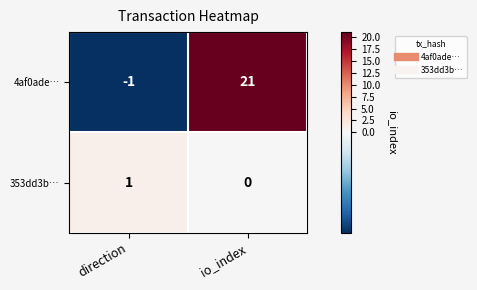

Rank the categories by 353dd3b… value from lowest to highest.

io_index, direction